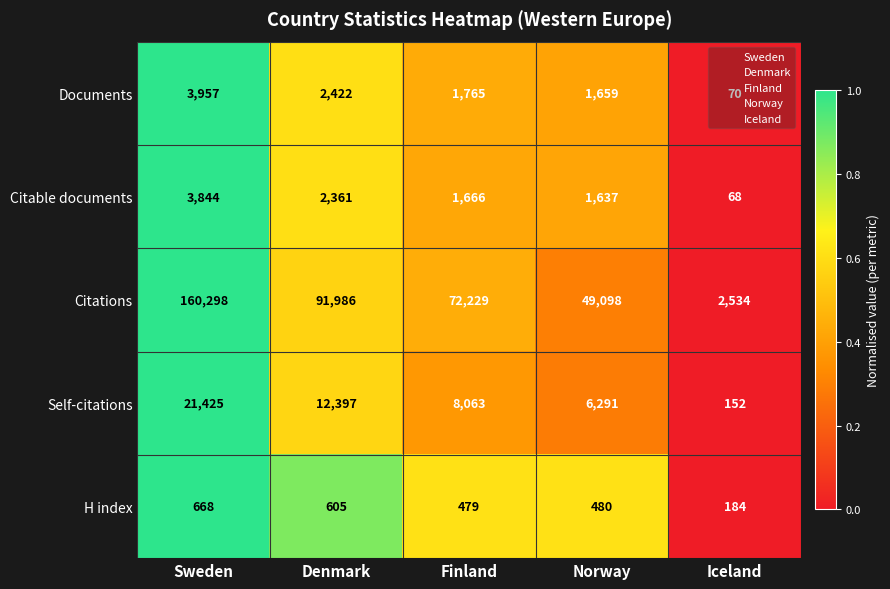

Is the value of Citable documents at Finland greater than the value of Citations at Norway?

No